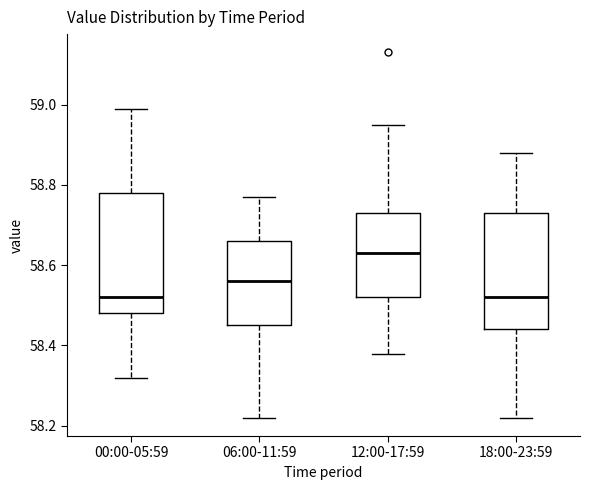

Reading left to right, read every box against the y-axis: the position of its median line, the range the box covers, and the ends of its whiskers. The values are not printed on the chart, so give them approximately, as read against the axis.

00:00-05:59: median 58.52, box 58.48 to 58.78, whiskers 58.32 to 59.00
06:00-11:59: median 58.56, box 58.46 to 58.66, whiskers 58.22 to 58.78
12:00-17:59: median 58.64, box 58.52 to 58.74, whiskers 58.38 to 58.96
18:00-23:59: median 58.52, box 58.44 to 58.74, whiskers 58.22 to 58.88